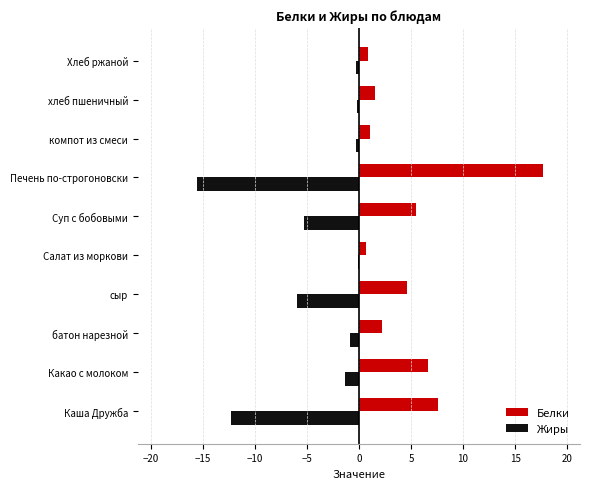

The Белки series shows 7.9 at сыр. True or false?

False